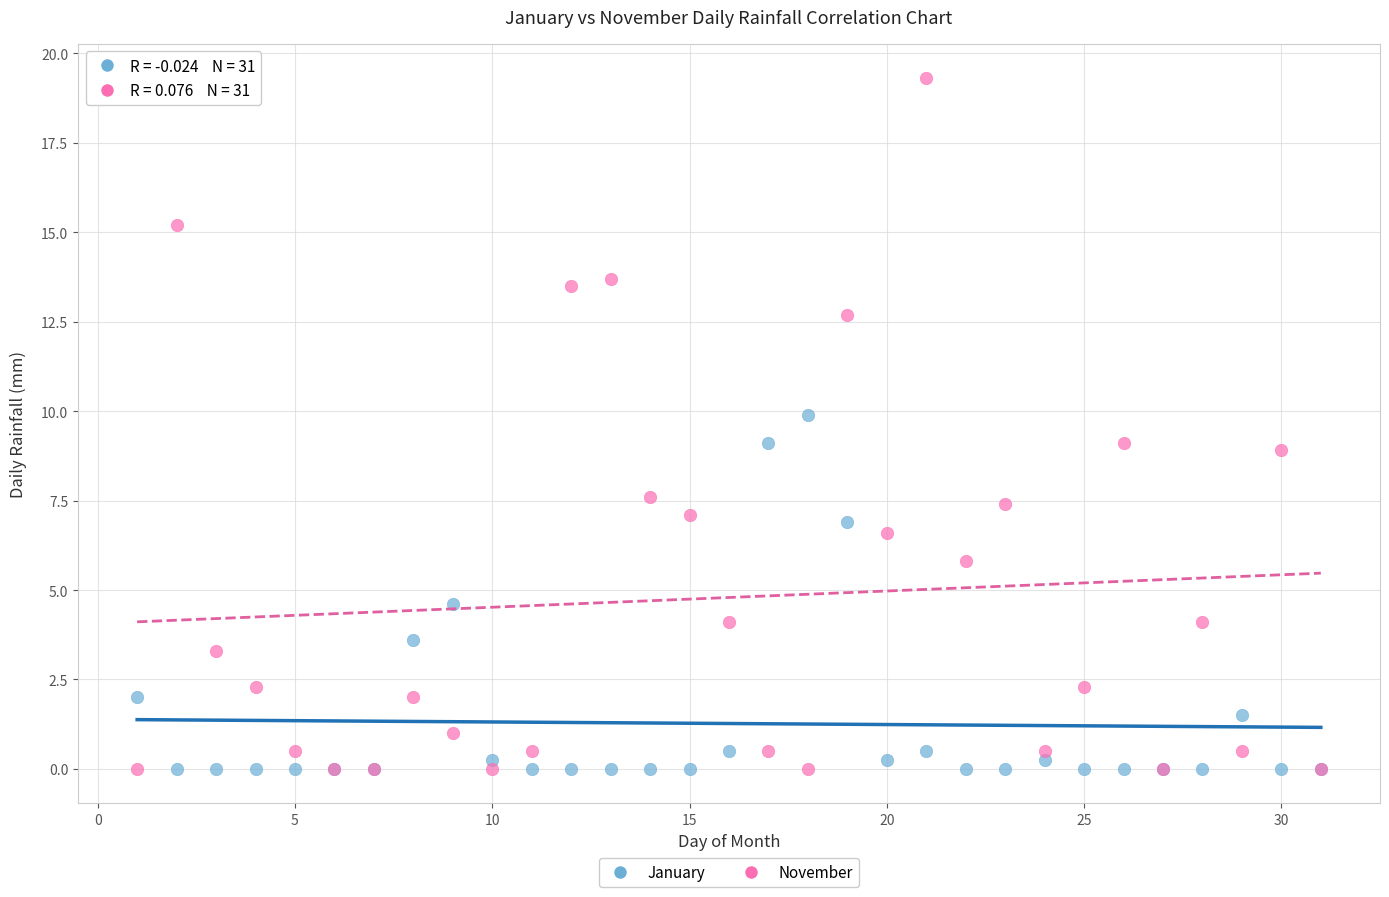

What are all the series names shown in the legend?

January, November